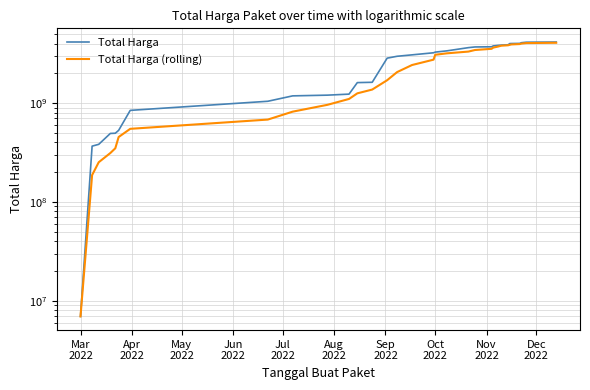

What is the difference between the maximum and second lowest values in the Total Harga (rolling) series?

3887005375.0